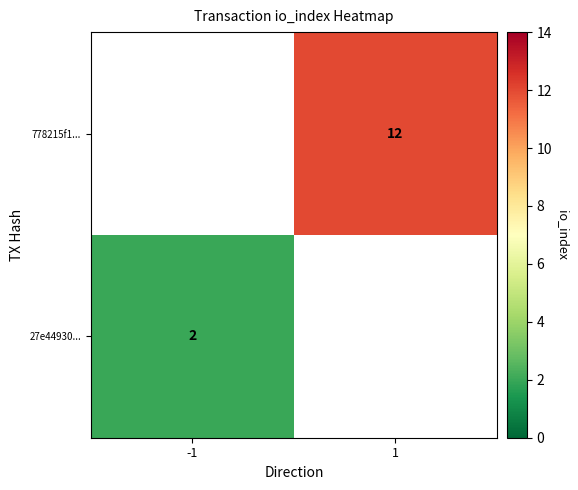

Is it true that 27e44930... equals 4 at -1?

False